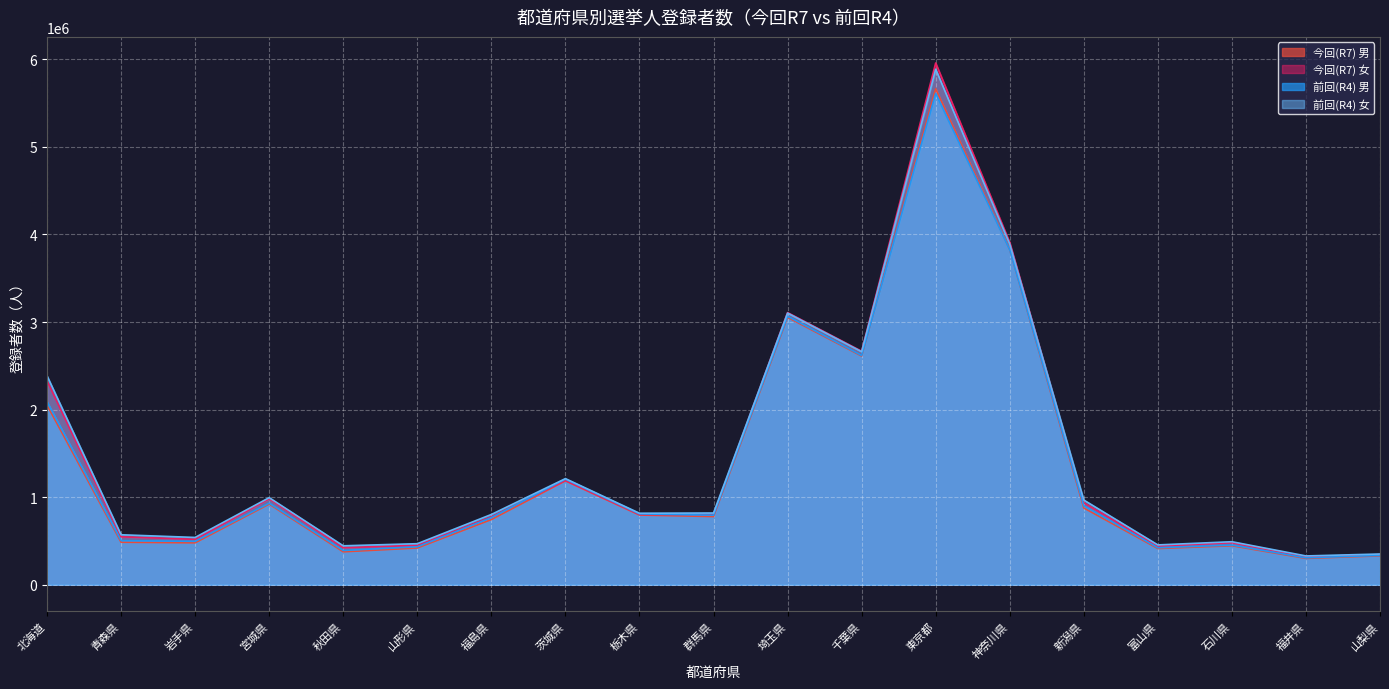

At which label does 前回(R4) 男 reach its minimum?

福井県